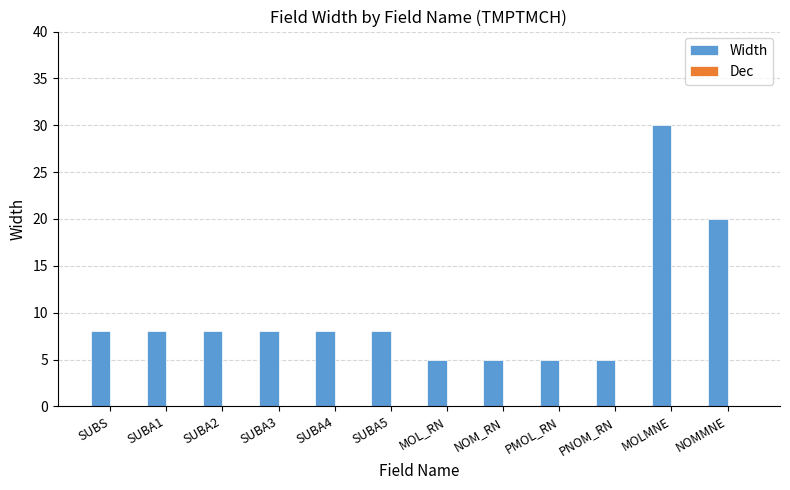

What is the greatest value displayed?

30